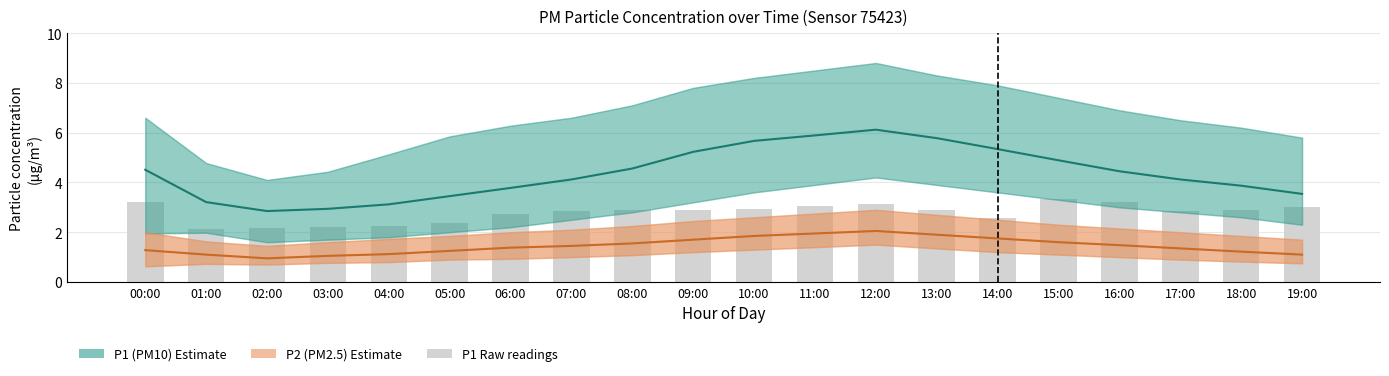

At how many categories does at least one series exceed 5?

6